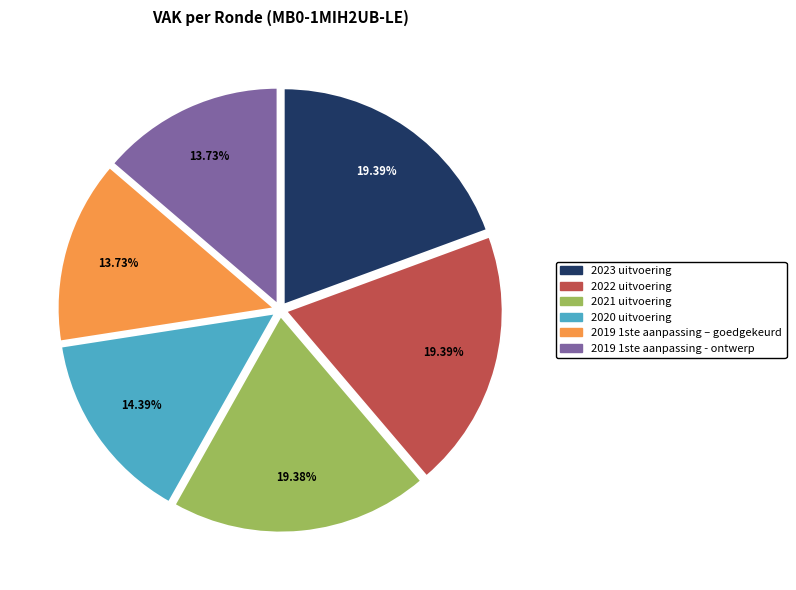

What portion of the pie excludes 2021 uitvoering?

80.6%